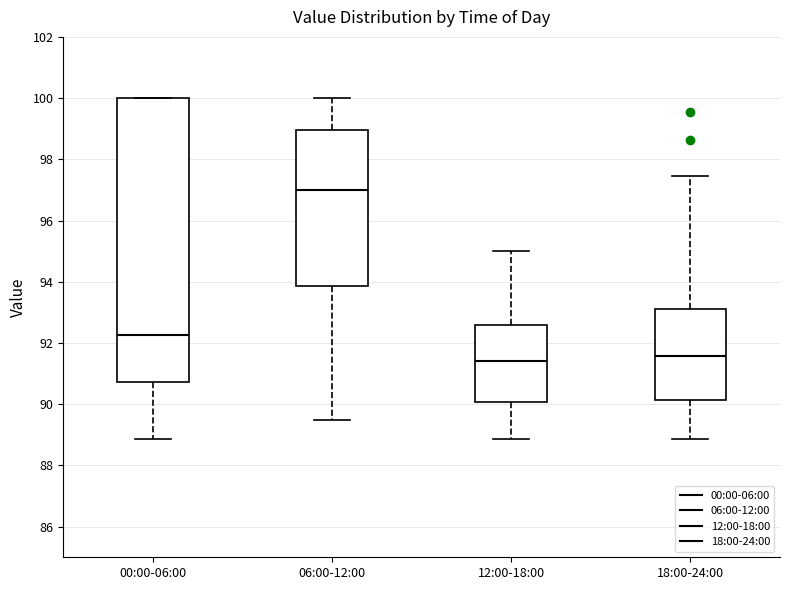

Reading left to right, read every box against the y-axis: the position of its median line, the range the box covers, and the ends of its whiskers. The values are not printed on the chart, so give them approximately, as read against the axis.

00:00-06:00: median 92.2, box 90.8 to 100.0, whiskers 88.8 to 100.0
06:00-12:00: median 97.0, box 93.8 to 99.0, whiskers 89.6 to 100.0
12:00-18:00: median 91.4, box 90.0 to 92.6, whiskers 88.8 to 95.0
18:00-24:00: median 91.6, box 90.2 to 93.2, whiskers 88.8 to 97.4